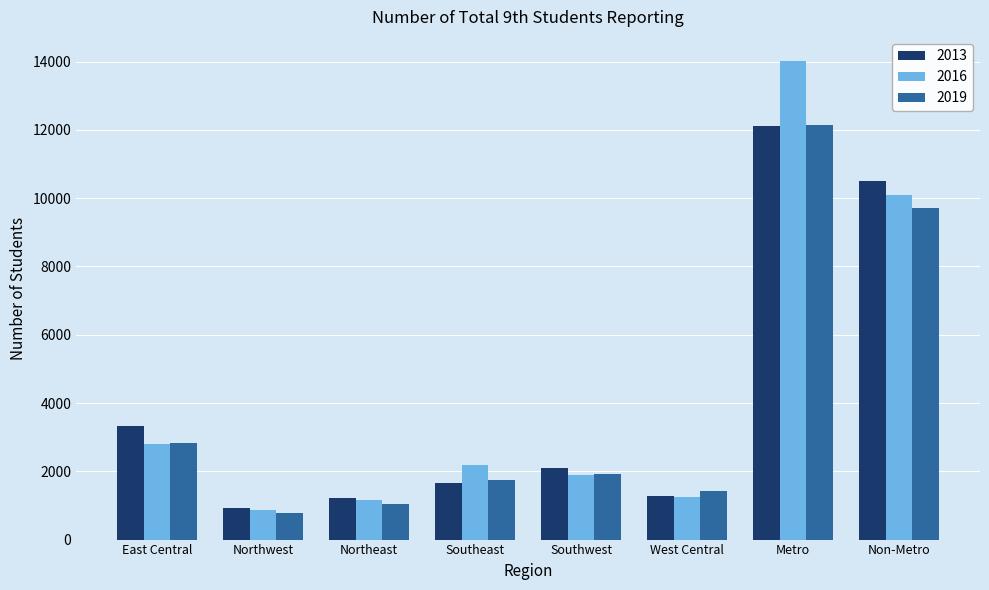

What is the smallest value displayed?

779